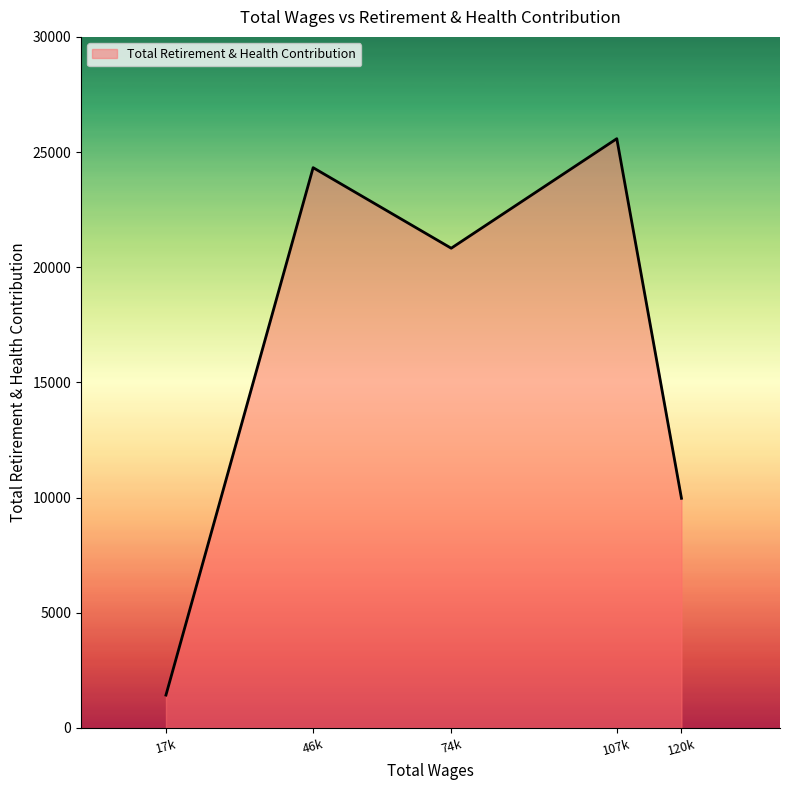

Reading left to right, transcribe all the data shown in this chart.

17k=1427	46k=24323	74k=20826	107k=25581	120k=9969